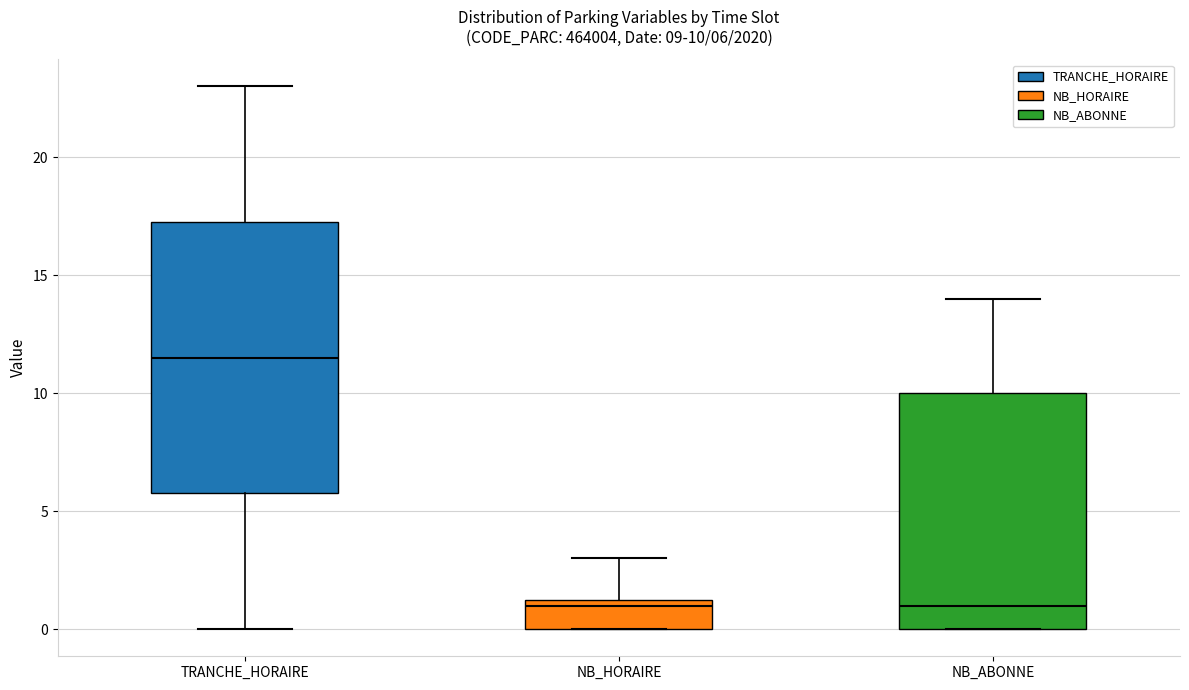

Which box is the tallest, from its lower edge to its upper edge?

TRANCHE_HORAIRE